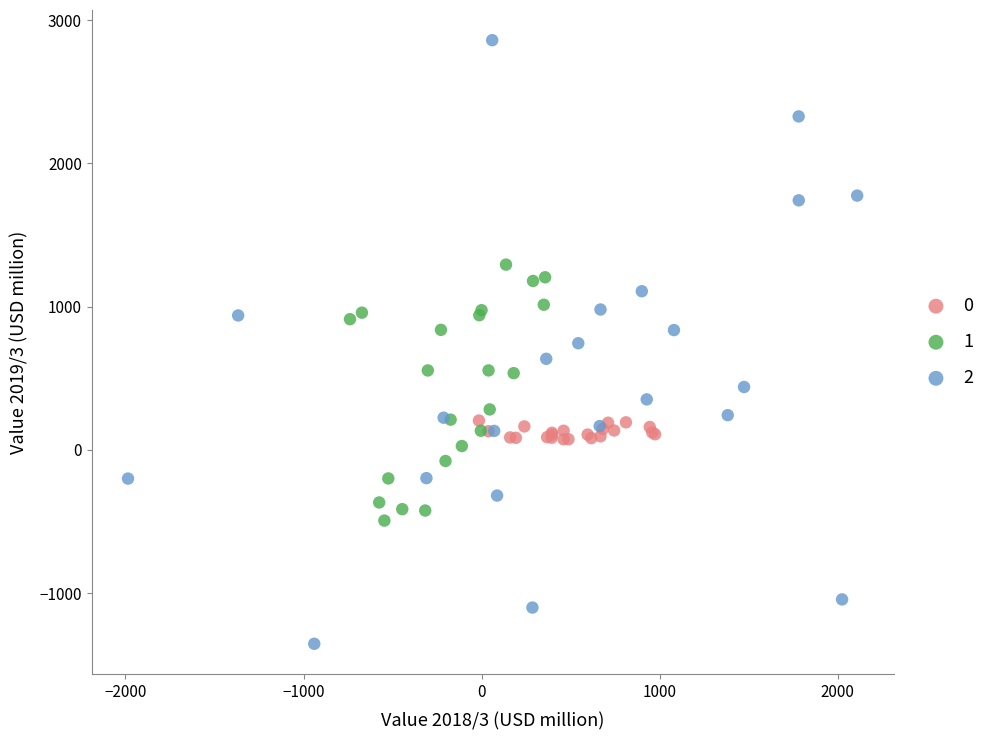

What are all the series names shown in the legend?

0, 1, 2